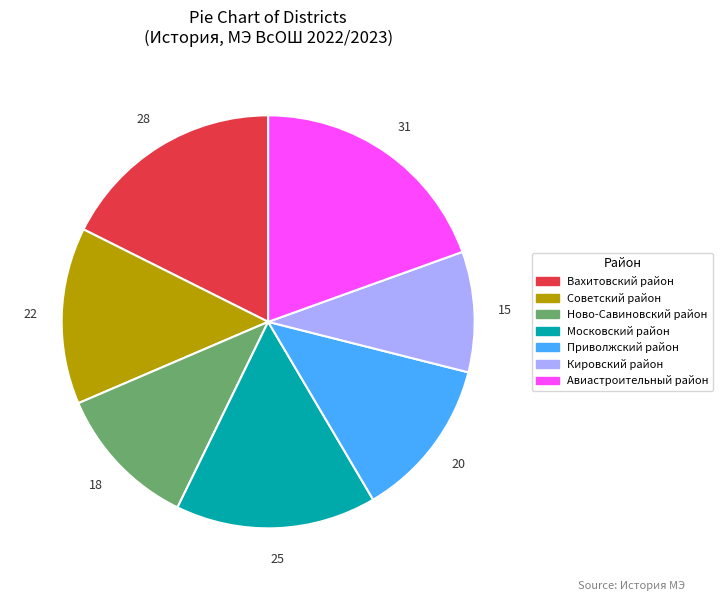

Which has a higher value, Вахитовский район or Ново-Савиновский район?

Вахитовский район